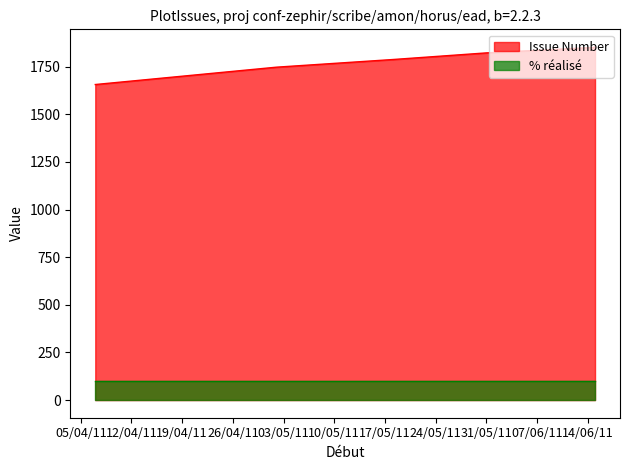

The value at 15/06/2011 is 2659. True or false?

False